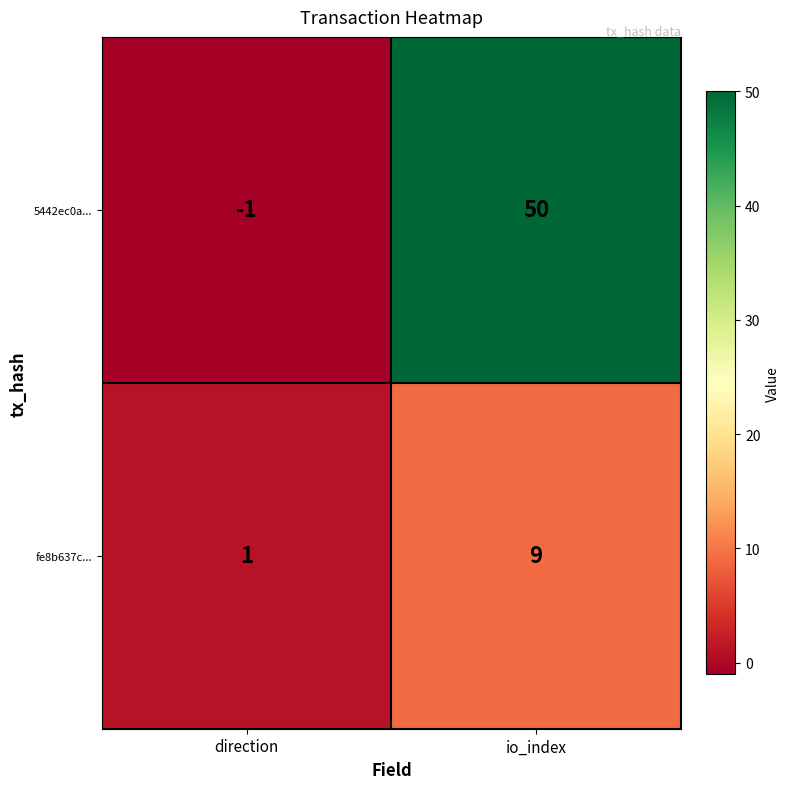

How many data points does each series have?

2